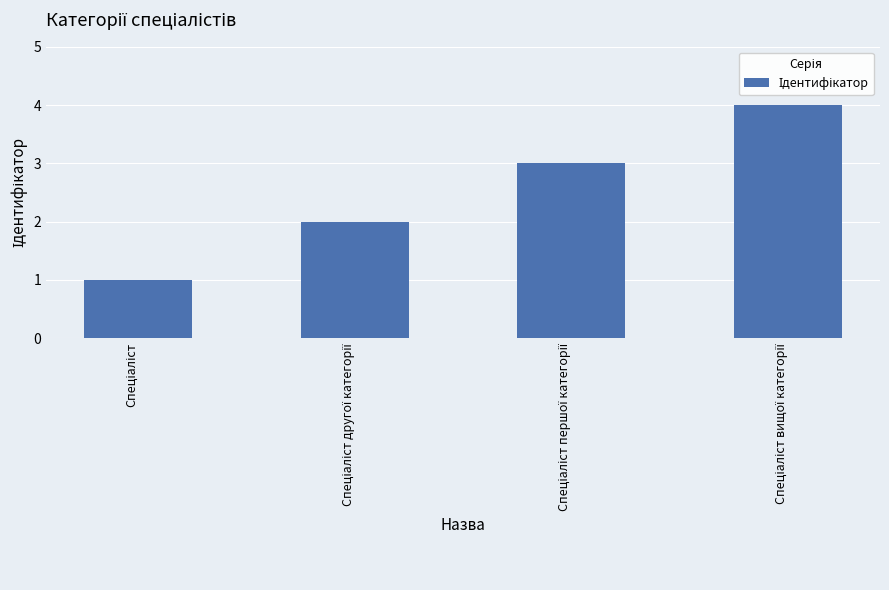

What is the greatest value displayed?

4